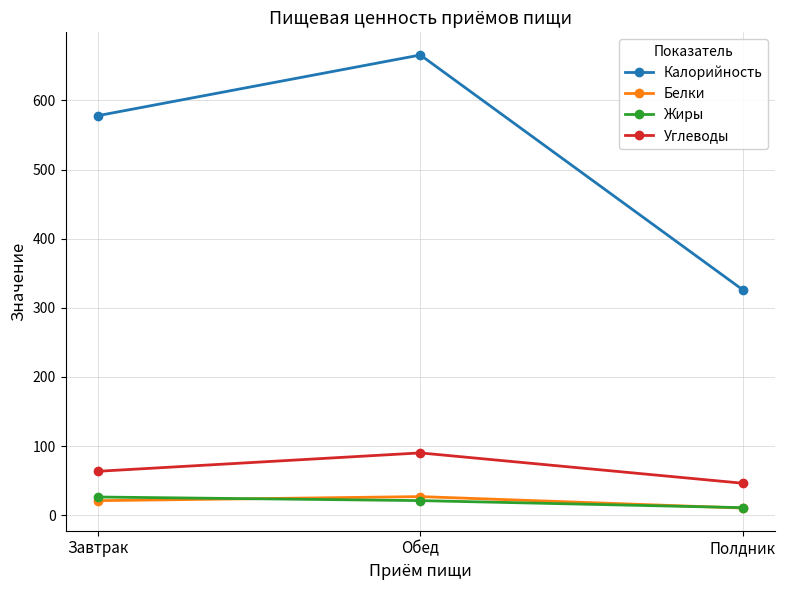

Count the number of data series in this chart.

4